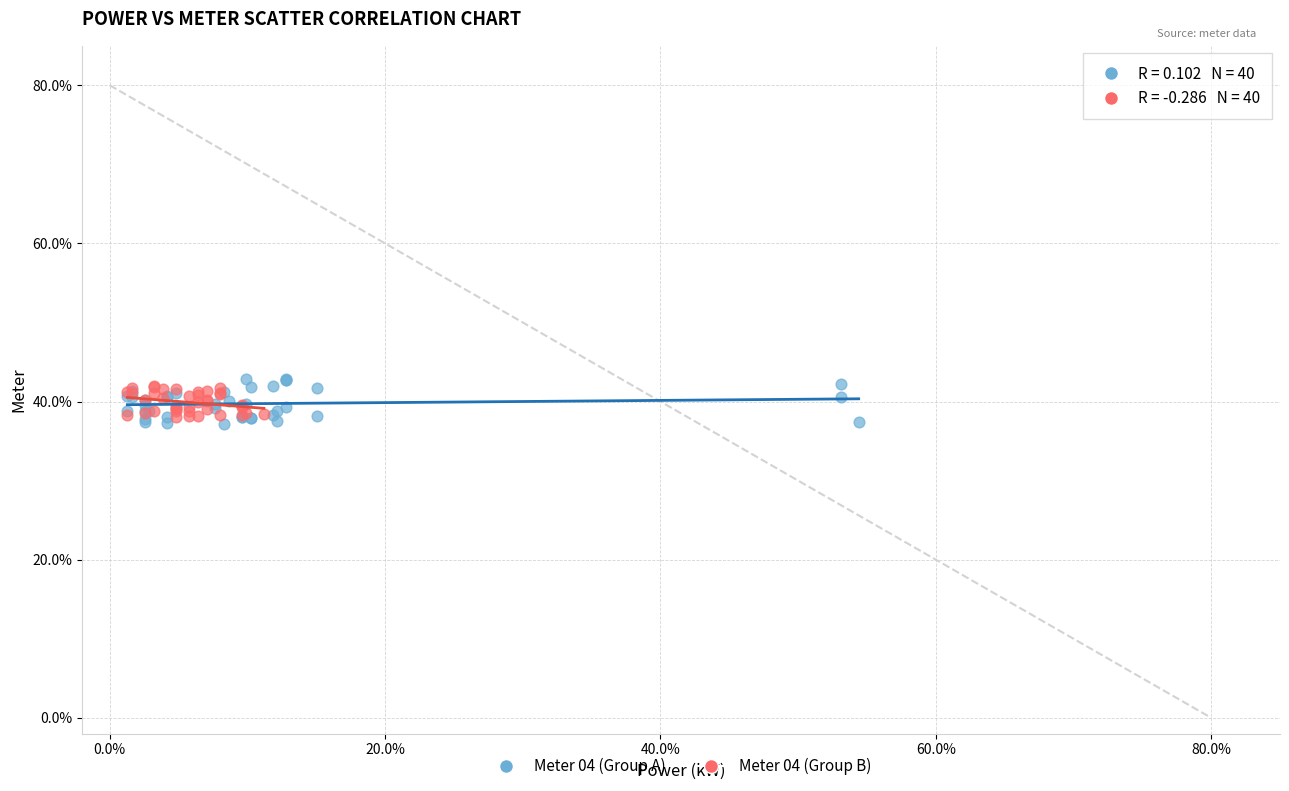

Which series has the largest Y range (max minus min)?

Meter 04 (Group A)